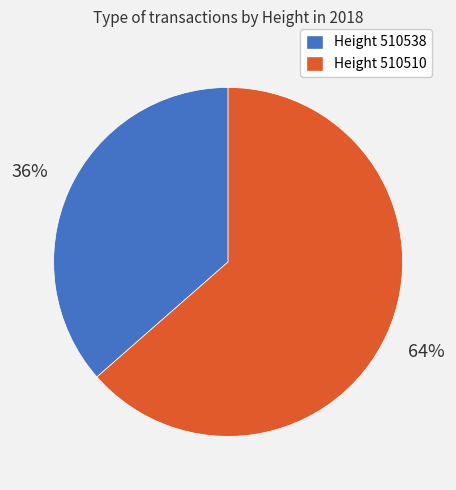

To the nearest percent, what is the average slice percentage?

50%